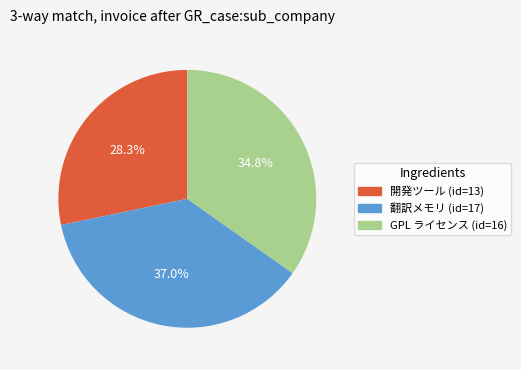

How many segments does this pie chart have?

3